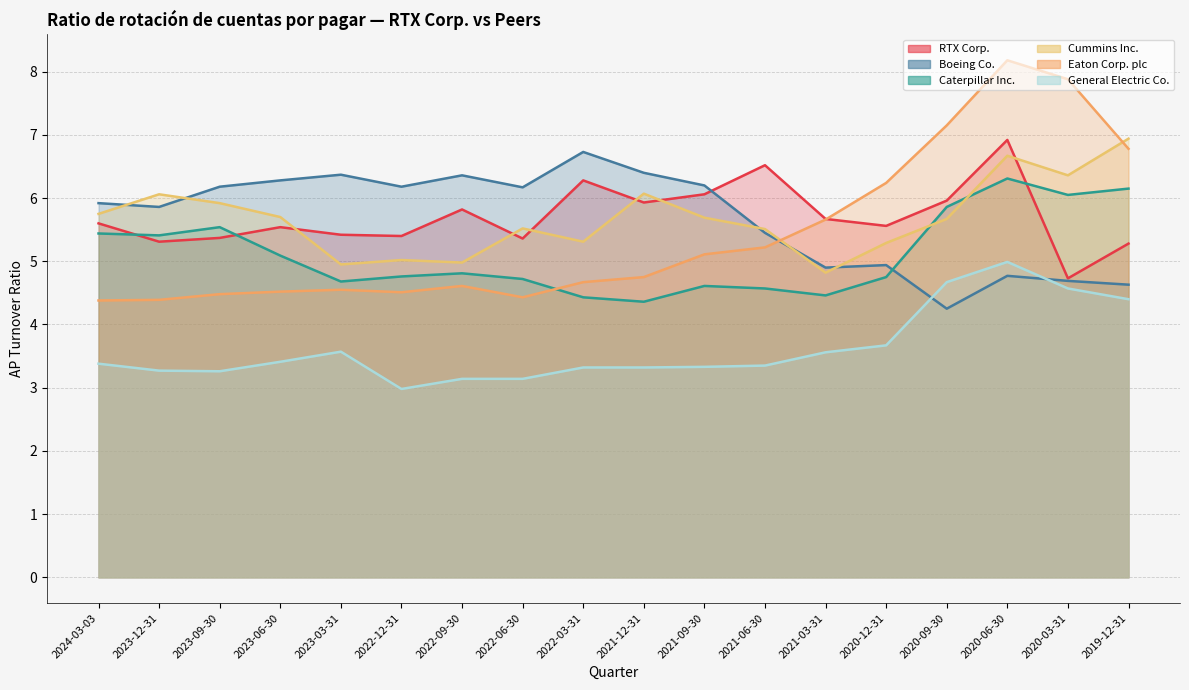

Count the number of categories in the chart.

18